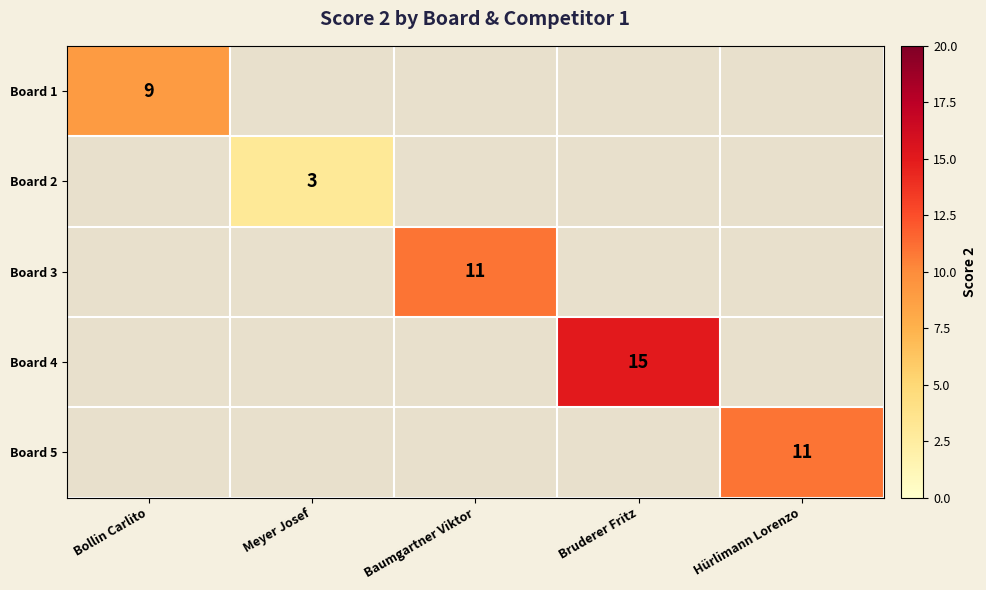

The value of Board 5 at Hürlimann Lorenzo is 5. True or false?

False